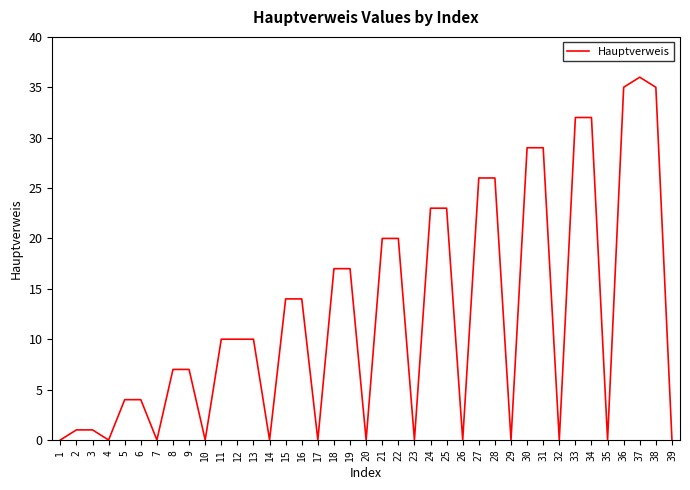

Does the chart have visible grid lines?

No